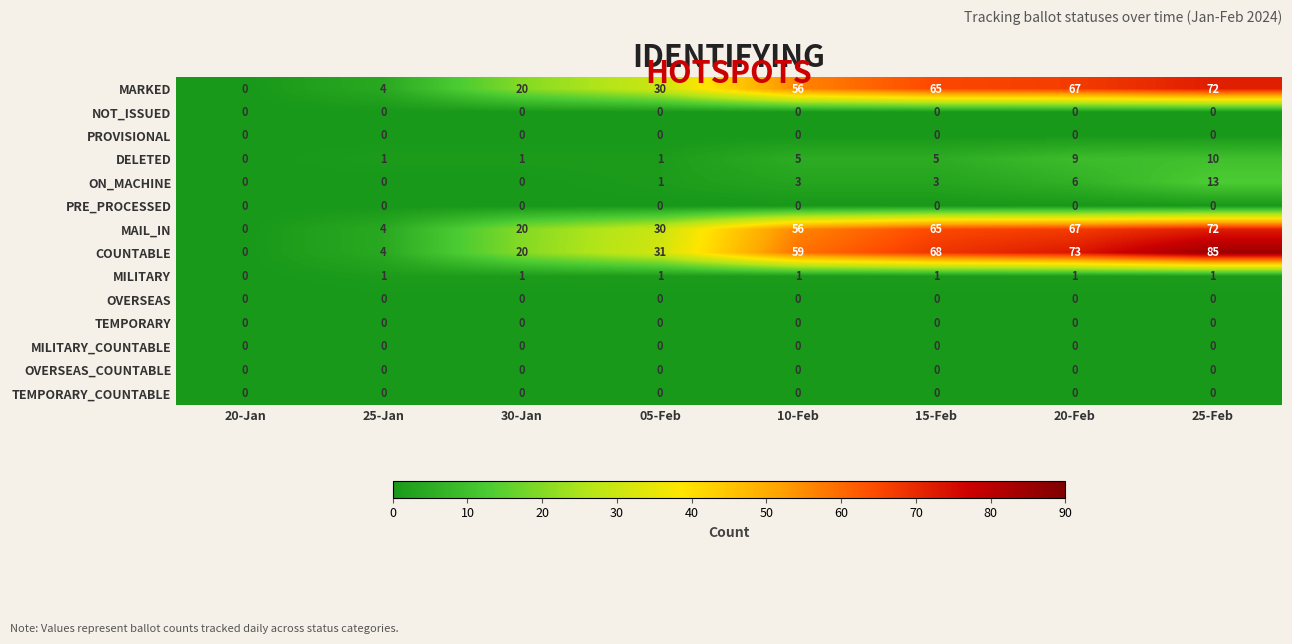

Between 20-Jan and 10-Feb, which series saw the biggest shift?

COUNTABLE